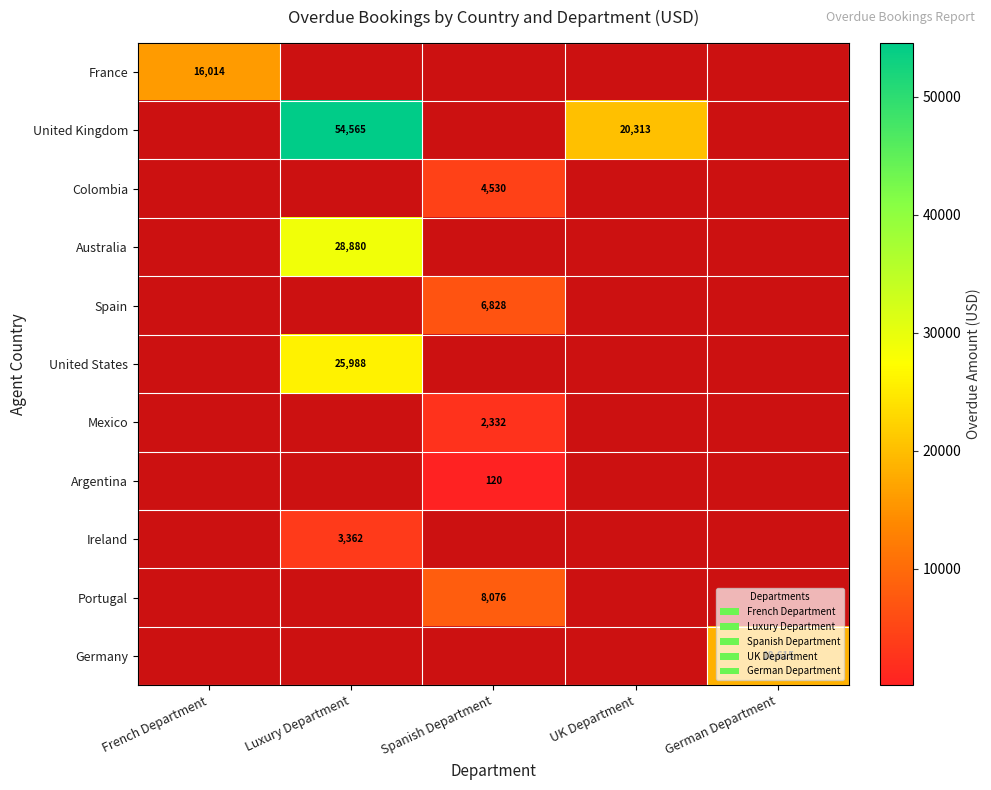

At how many categories does at least one series exceed 23298?

1